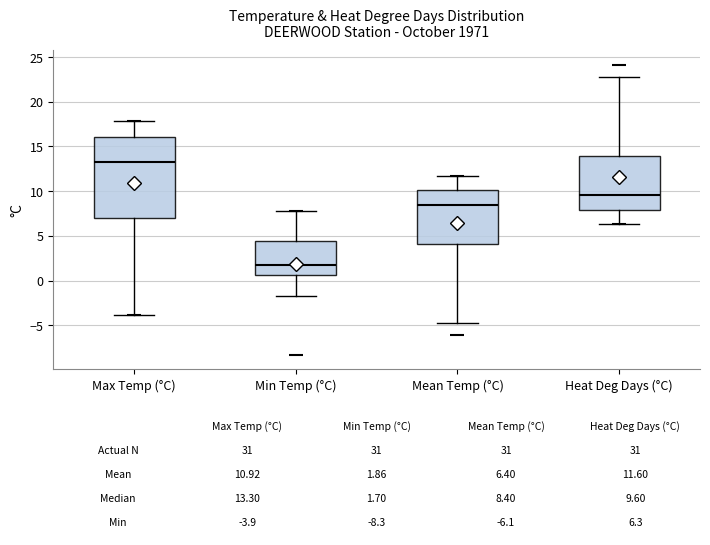

Comparing the boxes themselves (not the whiskers), which one is the tallest?

Max Temp (°C)